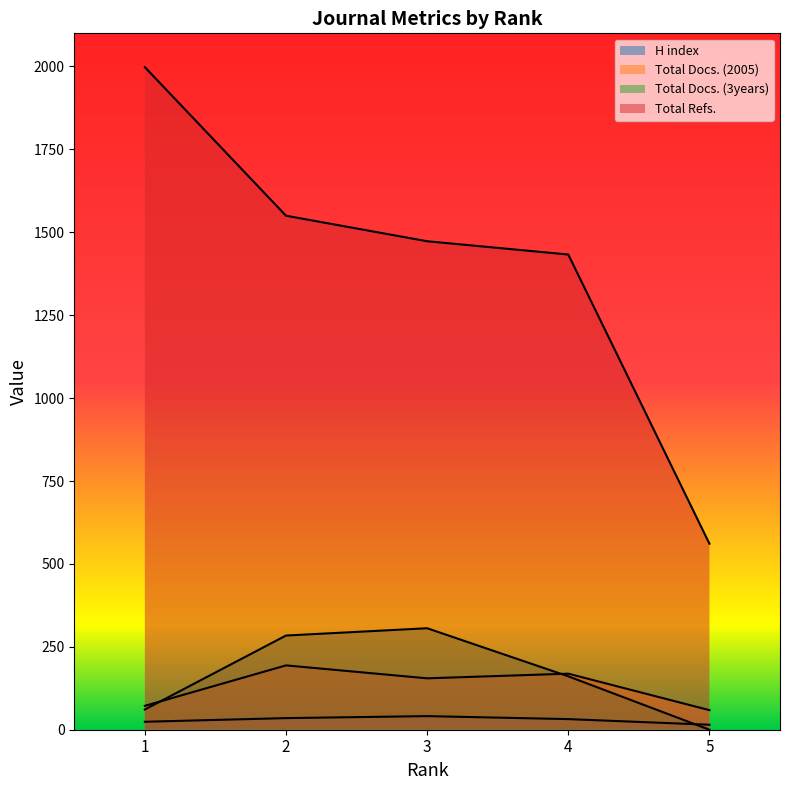

What is the spread (max minus min) of values at 1?

1974